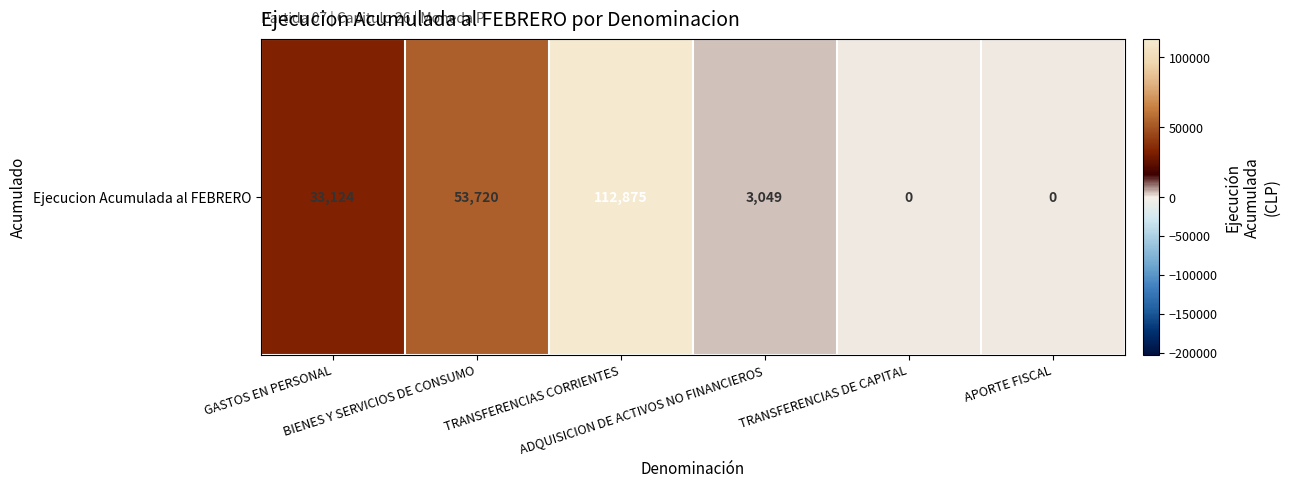

What is the difference between the maximum and minimum values?

112875